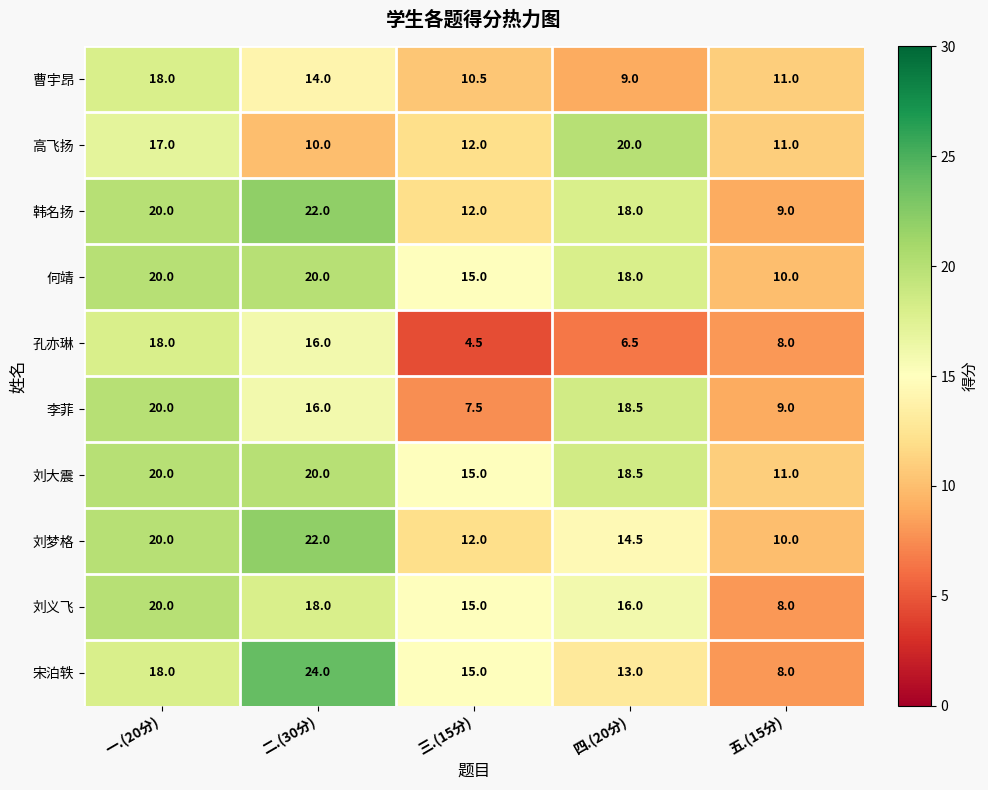

True or false: 李菲 has a value of 9.0 at 五.(15分).

True